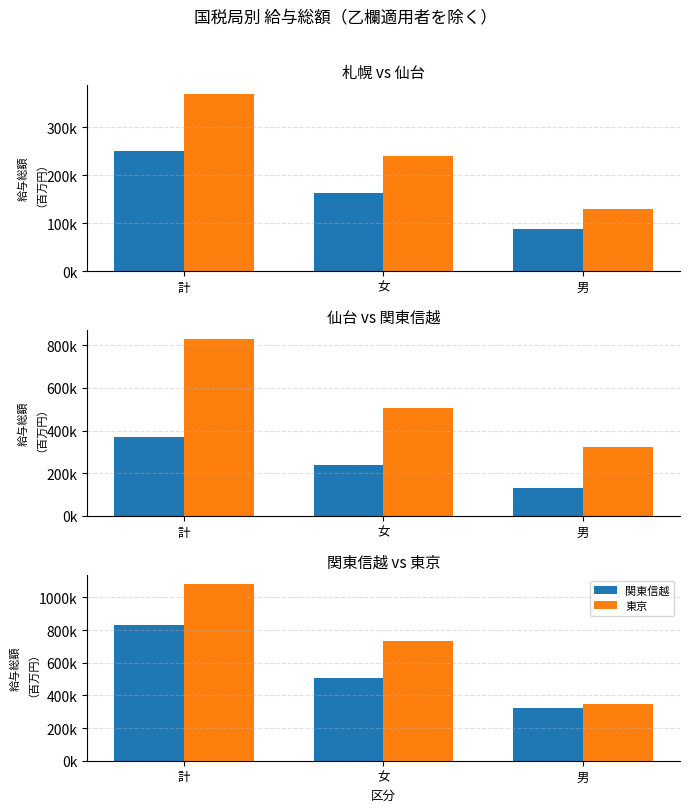

At which label does 札幌 reach its peak?

計